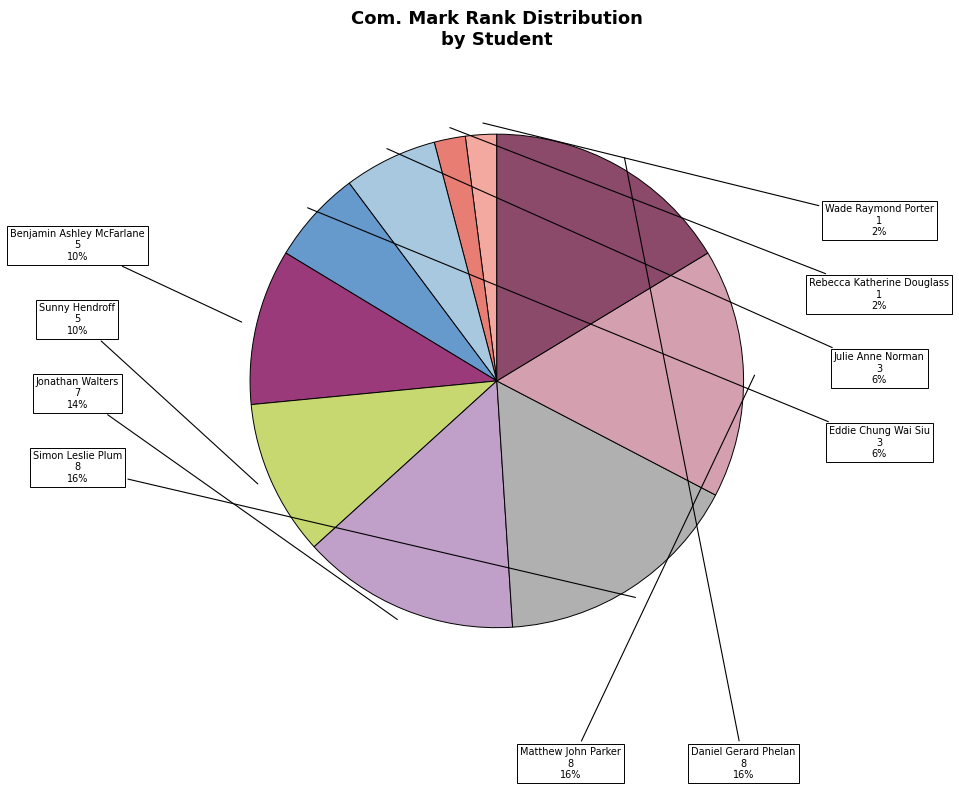

To the nearest percent, what is the difference between the largest and smallest slice percentages?

14%